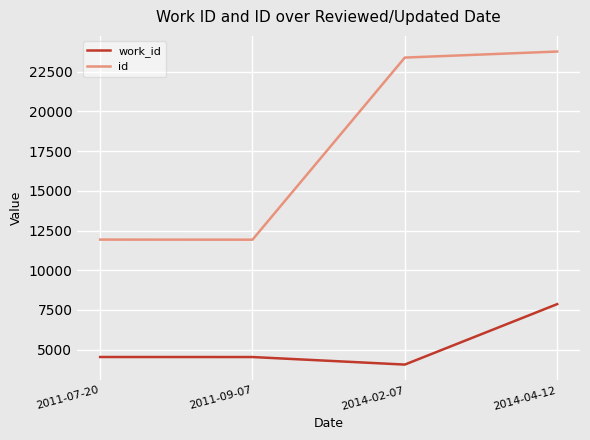

How many values in the id series are below 23396?

2